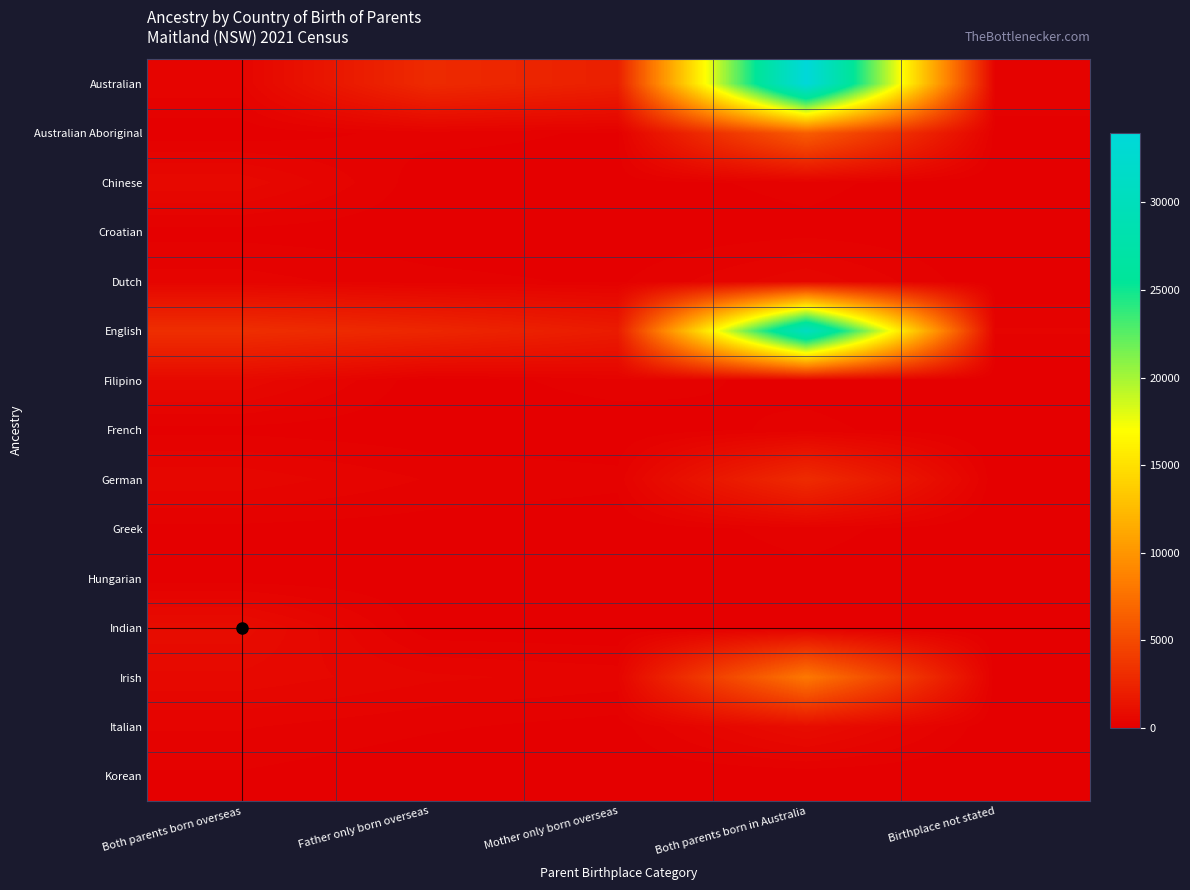

How many categories are shown in the chart?

5